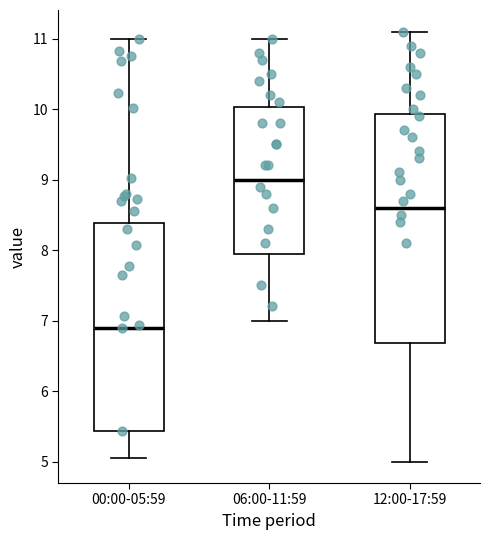

Reading left to right, read every box against the y-axis: the position of its median line, the range the box covers, and the ends of its whiskers. The values are not printed on the chart, so give them approximately, as read against the axis.

00:00-05:59: median 6.9, box 5.4 to 8.4, whiskers 5.1 to 11.0
06:00-11:59: median 9.0, box 8.0 to 10.0, whiskers 7.0 to 11.0
12:00-17:59: median 8.6, box 6.7 to 9.9, whiskers 5.0 to 11.1